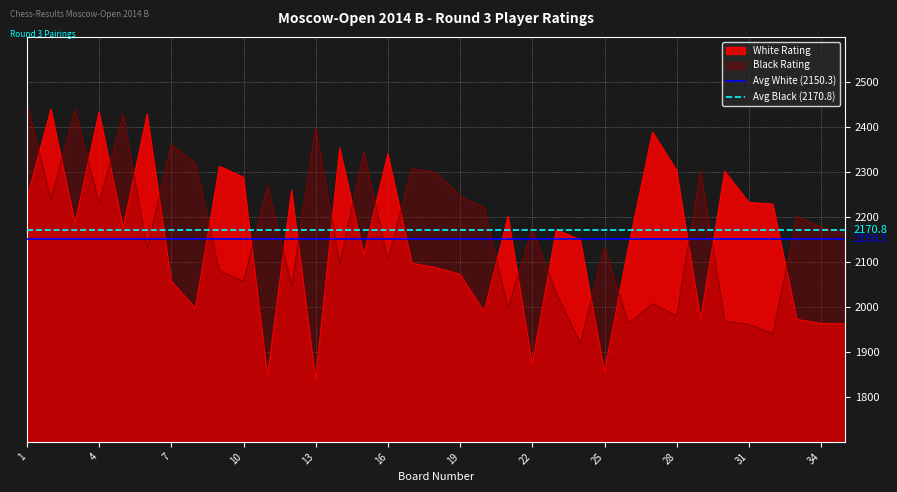

After their last crossing, which series has the higher values: White Rating or Black Rating?

Black Rating